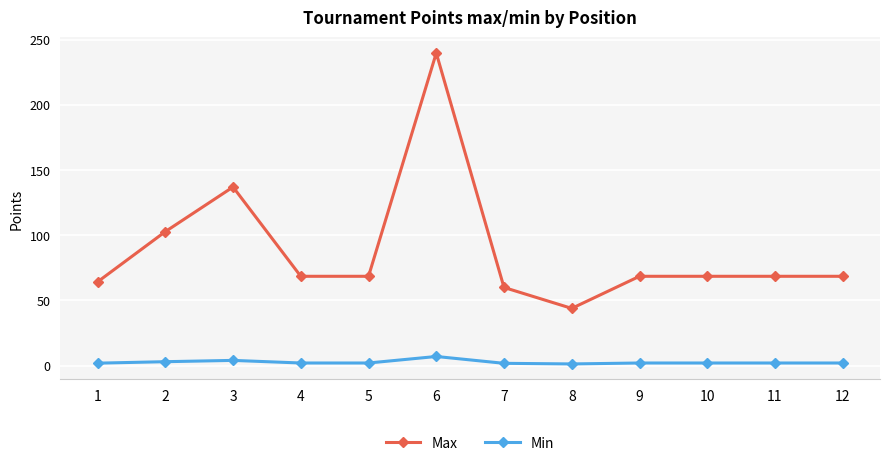

Which series changed the most between 2 and 4?

Max